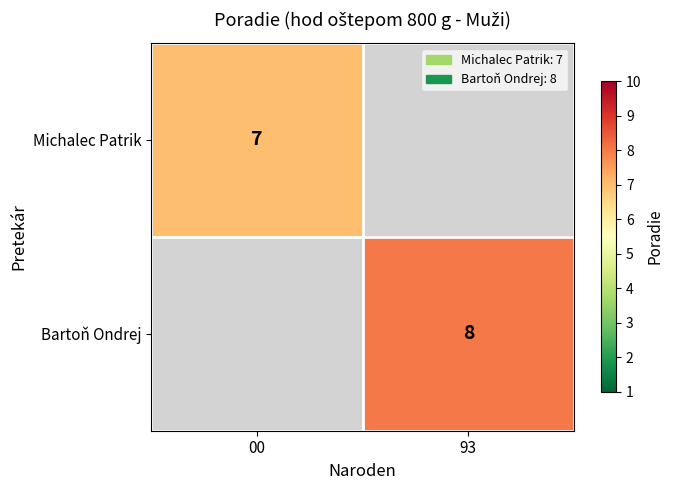

Is the value of Bartoň Ondrej at 93 greater than the value of Michalec Patrik at 00?

Yes